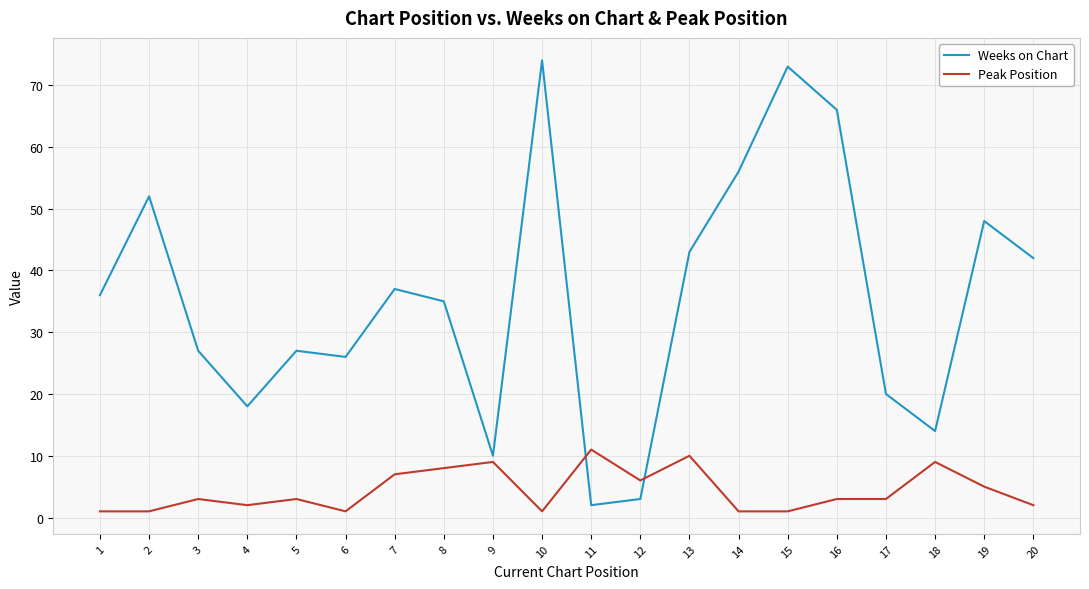

True or false: Peak Position and Weeks on Chart intersect in this chart.

True